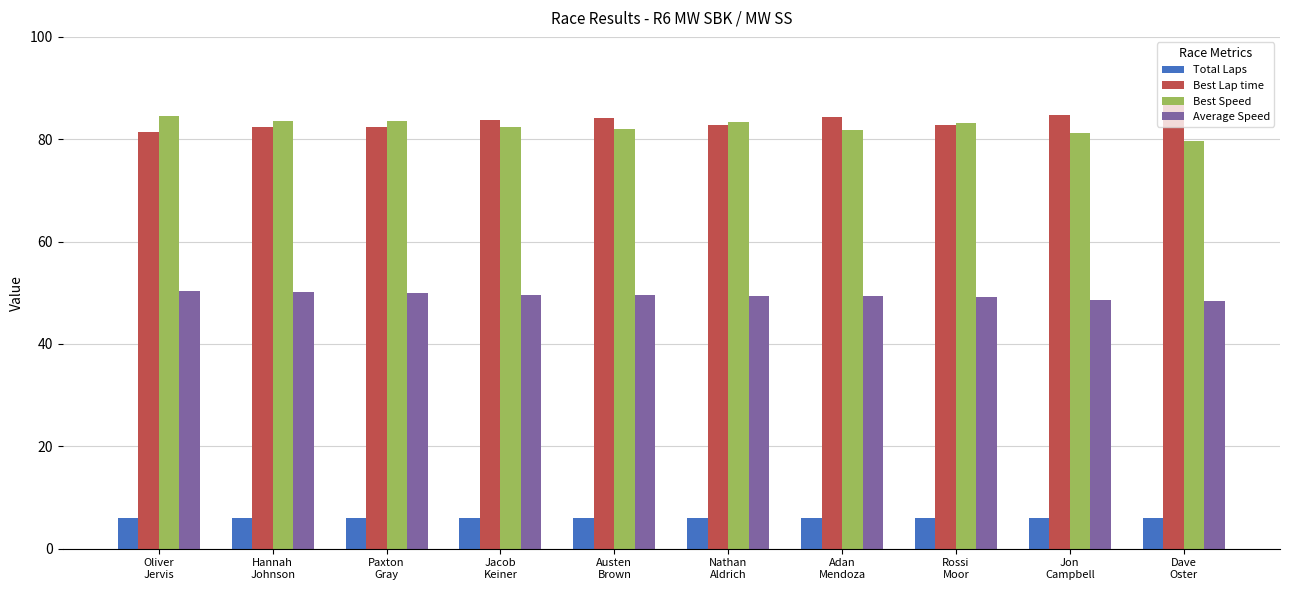

At Dave
Oster, list the series in order from largest to smallest.

Best Lap time, Best Speed, Average Speed, Total Laps